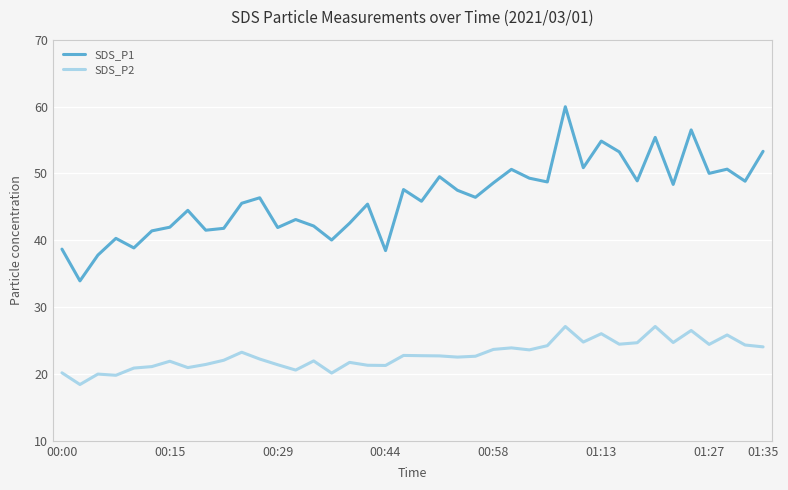

What is the smallest value displayed?

18.4